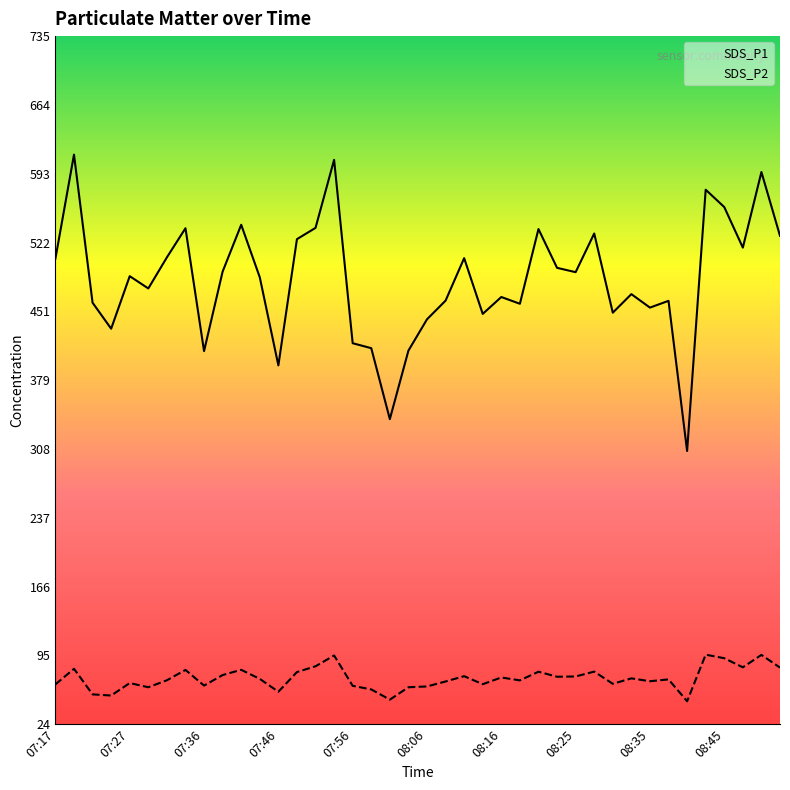

True or false: SDS_P1 and SDS_P2 cross at least once.

False